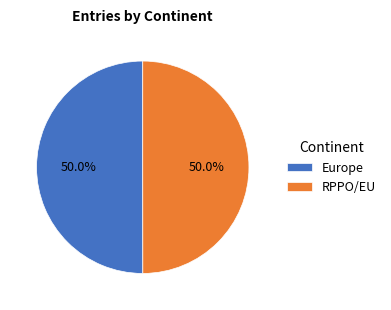

What is the ratio of the value at Europe to the value at RPPO/EU?

1.0